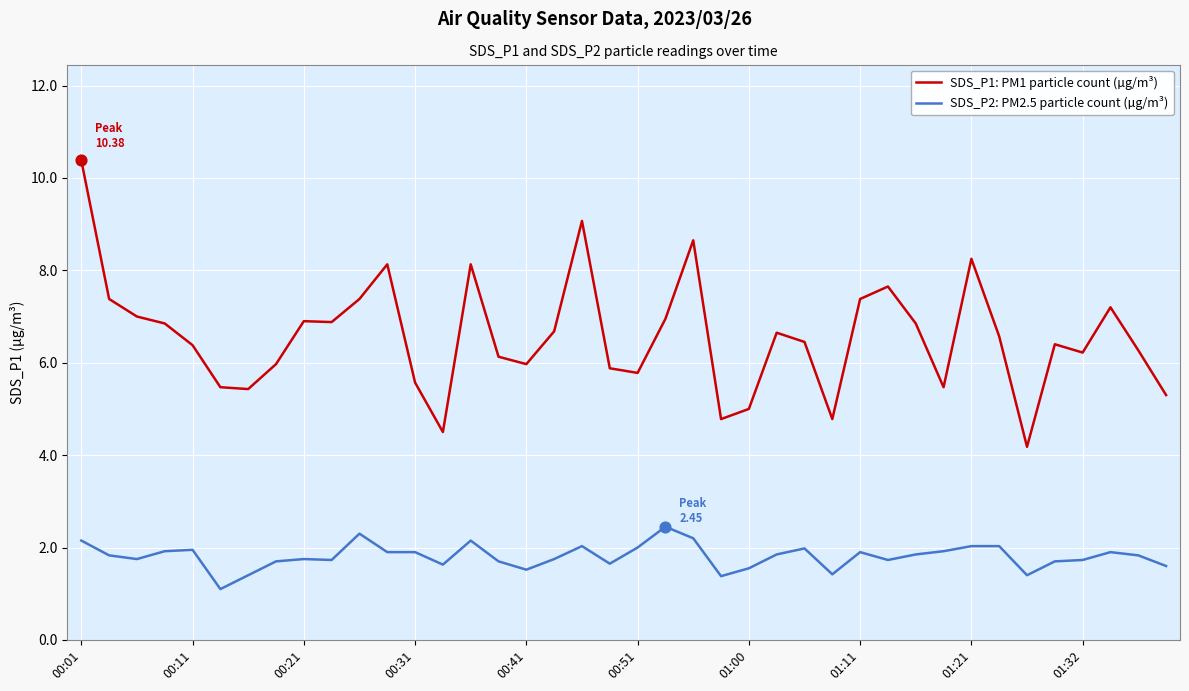

Which series has the largest total across all categories?

SDS_P1: PM1 particle count (µg/m³)